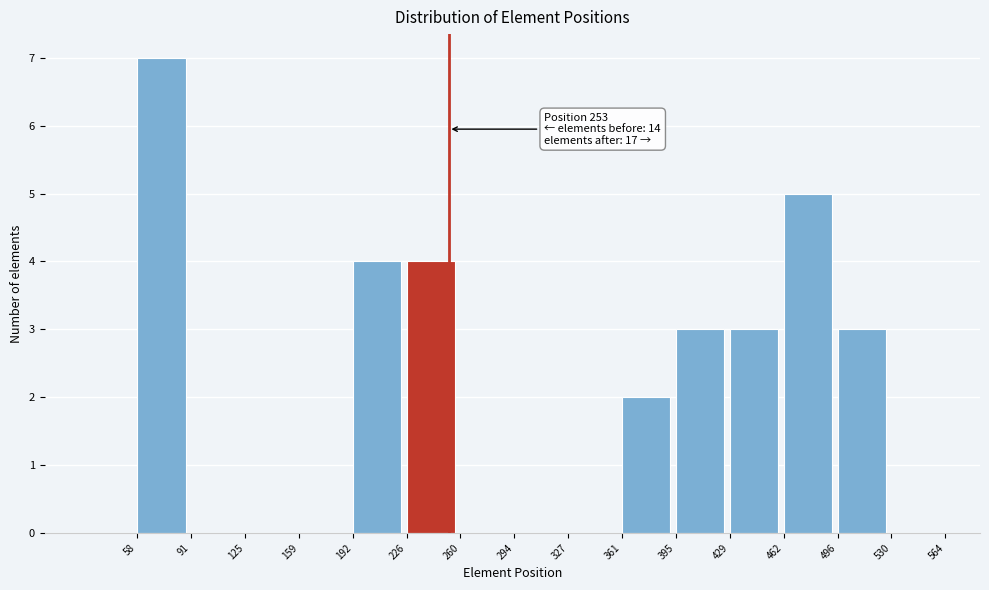

Which range on the x-axis has the tallest bar?

58 to 91